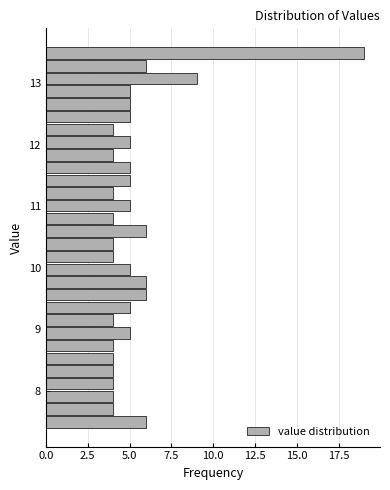

Read against the y-axis, roughly where is the centre of the longest bar?

13.5